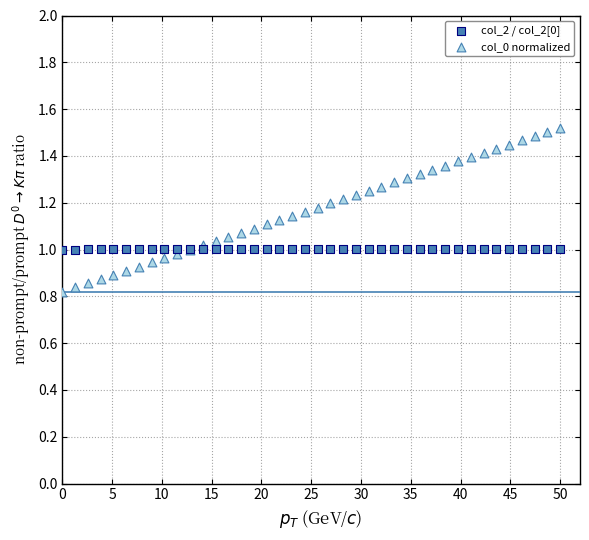

Which series has the largest Y range (max minus min)?

col_0 normalized